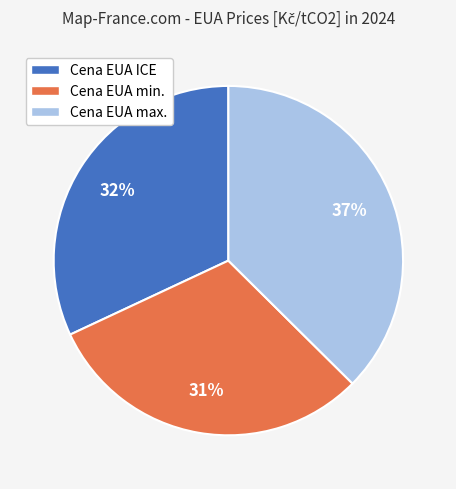

What is the largest slice in the pie chart?

Cena EUA max.